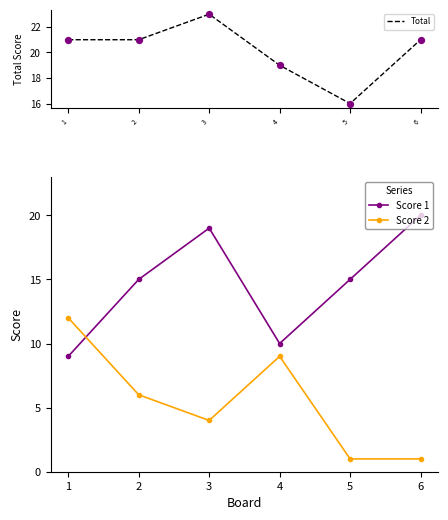

Is the value of Score 2 at 5 greater than the value of Total at 6?

No